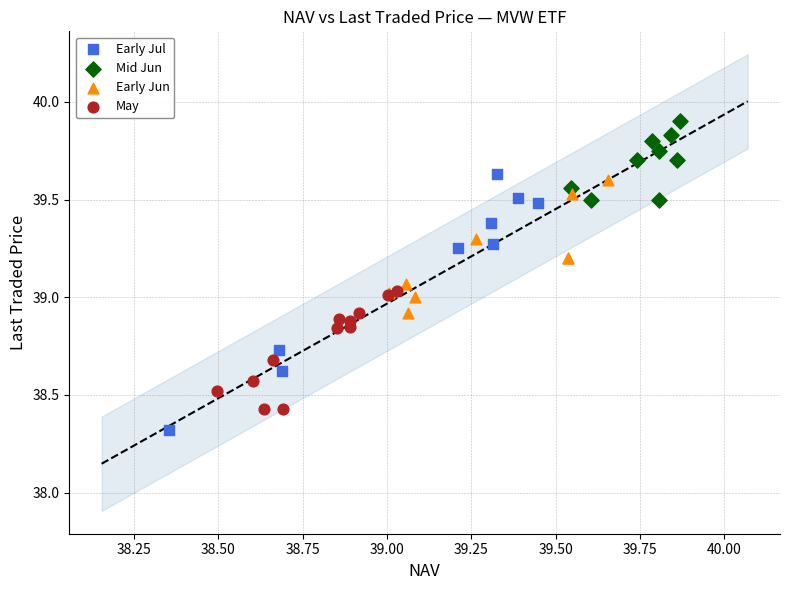

Which series has the widest spread of Y values?

Early Jul